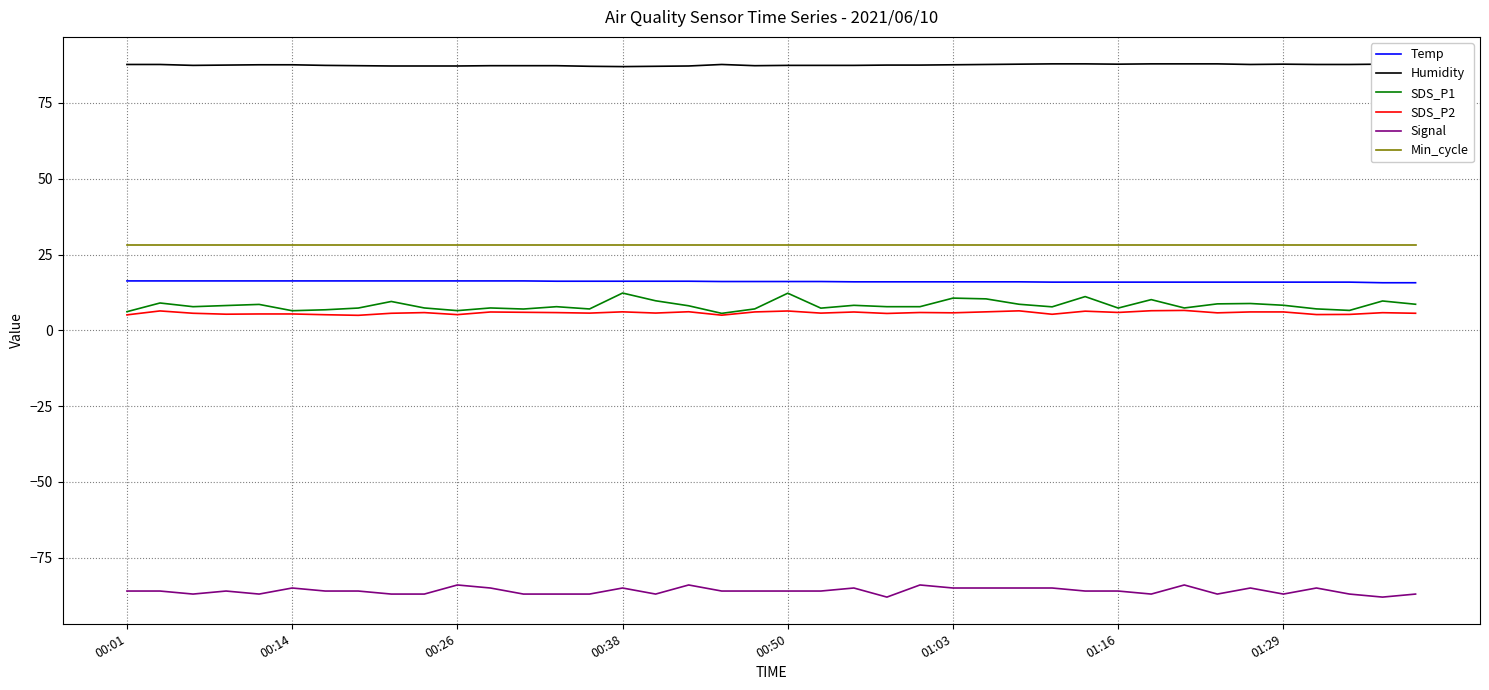

True or false: Signal has more than 0 interior local peaks.

True